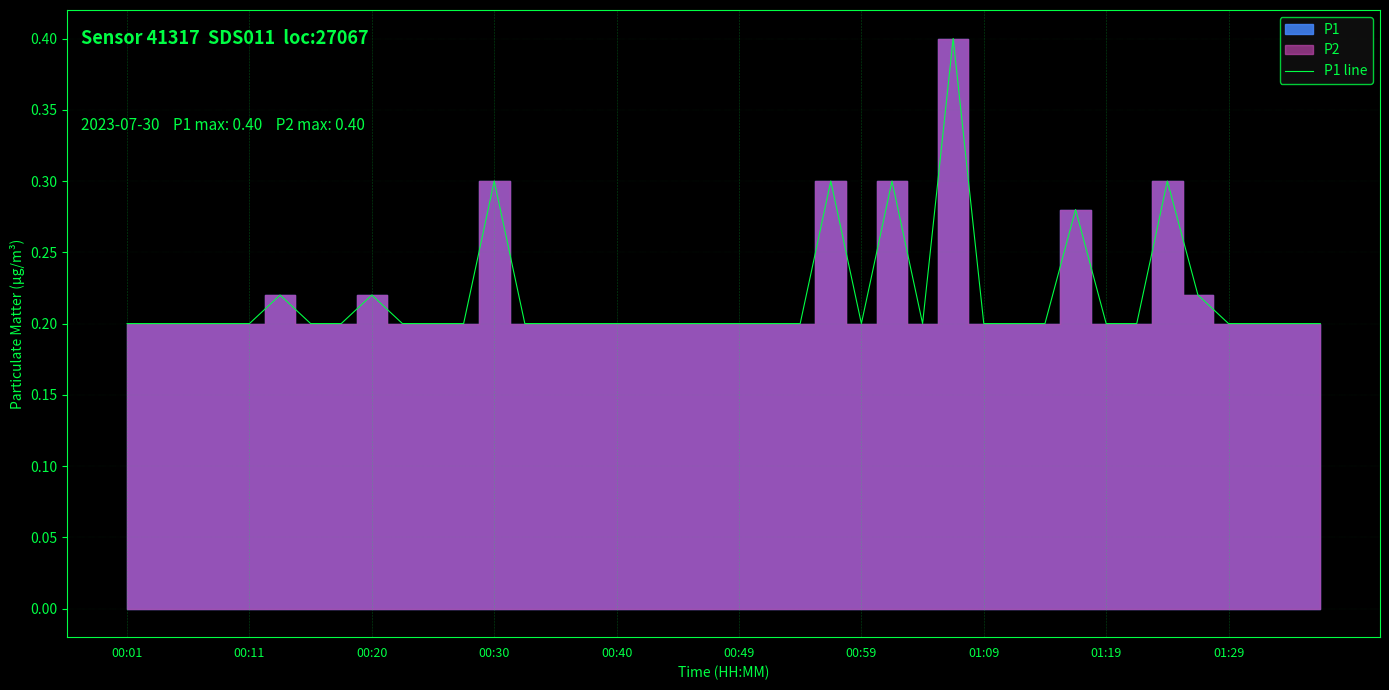

What is the difference between the second highest and minimum values?

0.1